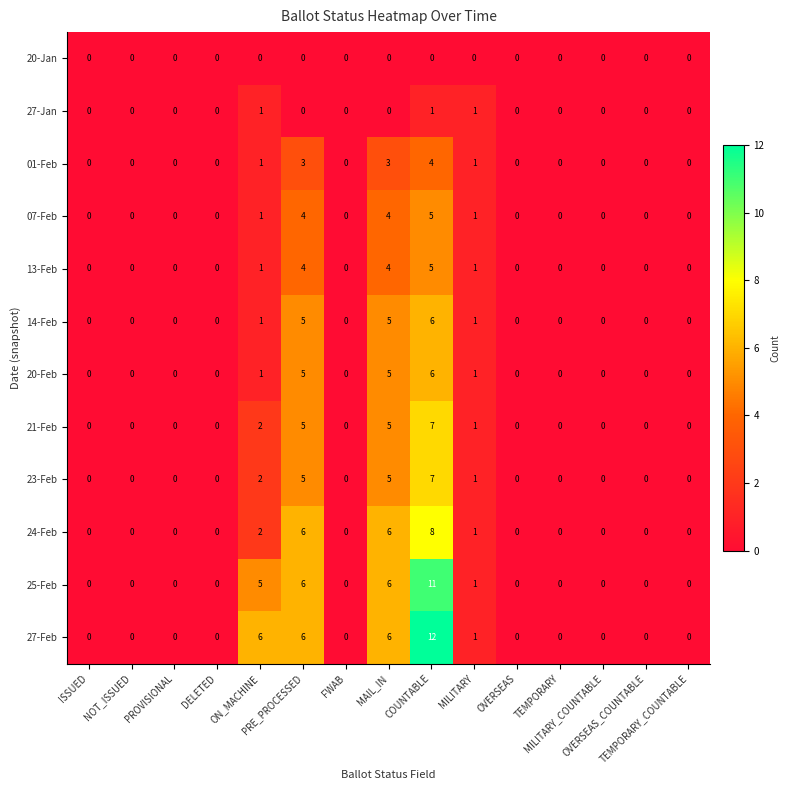

Which series has the widest spread of values?

27-Feb